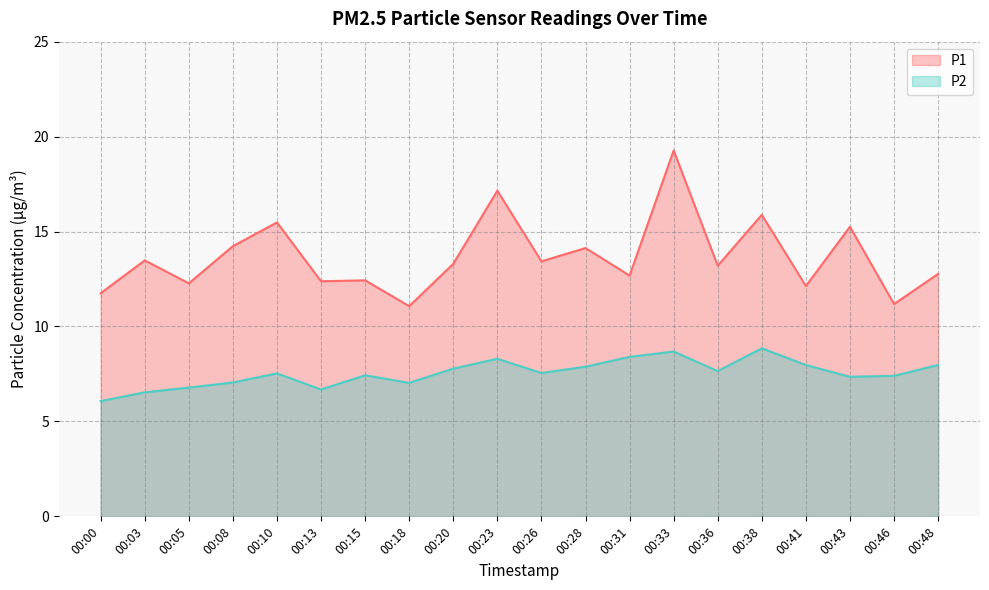

What are all the series names shown in the legend?

P1, P2